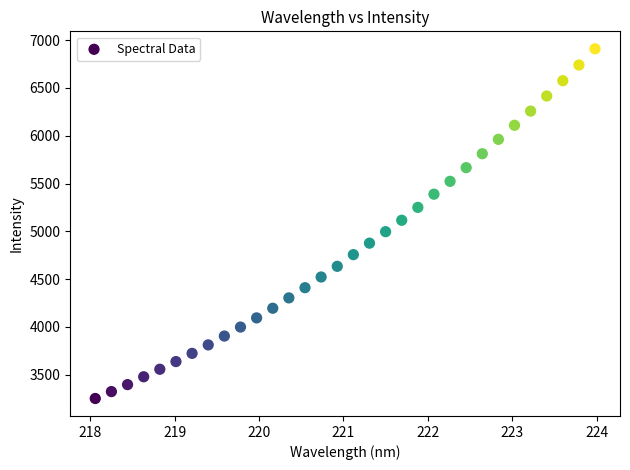

What is the range of X values (max minus min)?

5.9